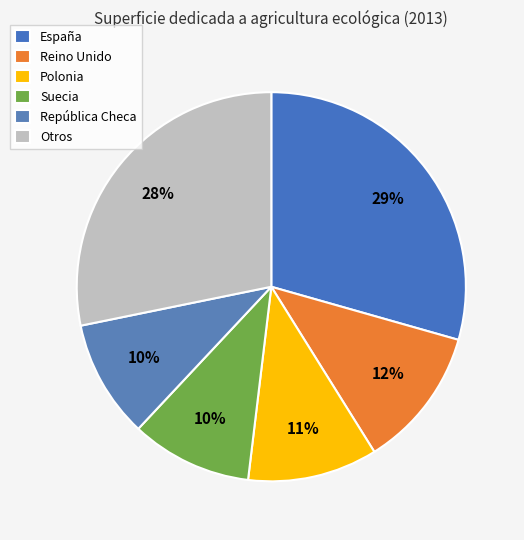

Does any single category account for the majority?

No